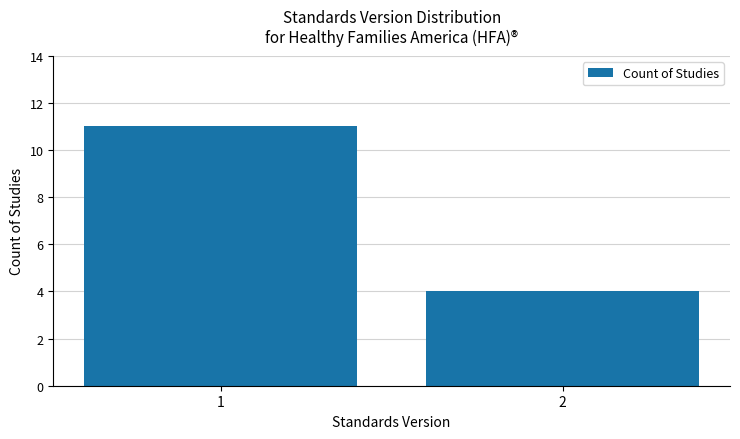

Which has a higher value, 1 or 2?

1